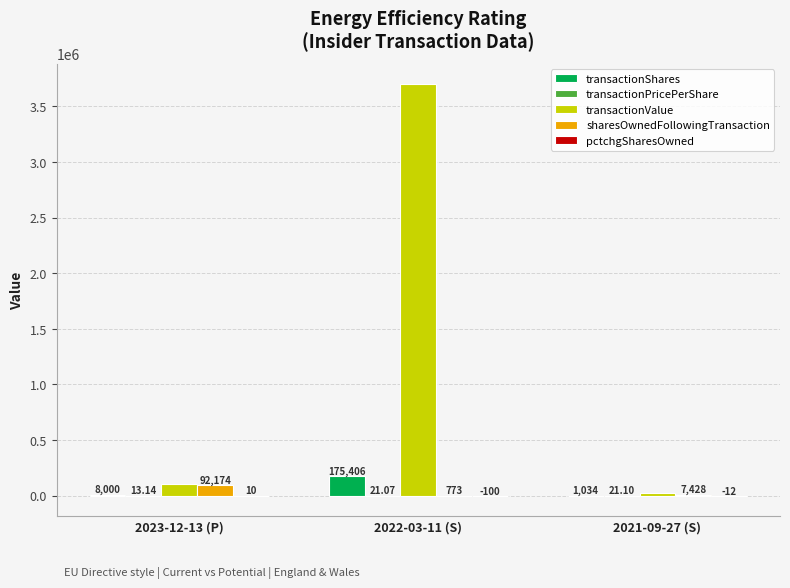

What is the sum of the transactionShares values at 2022-03-11 (S) and 2021-09-27 (S)?

176440.0